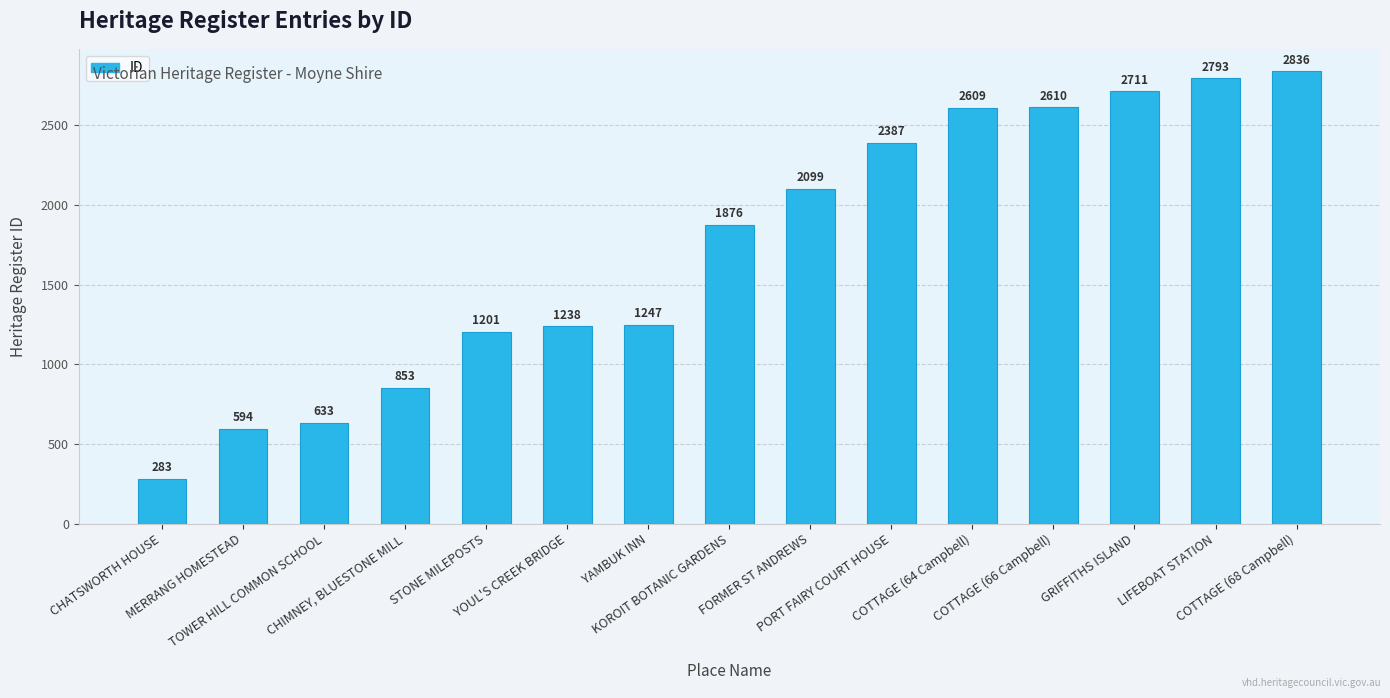

At which category does the chart reach its peak across all series?

COTTAGE (68 Campbell)